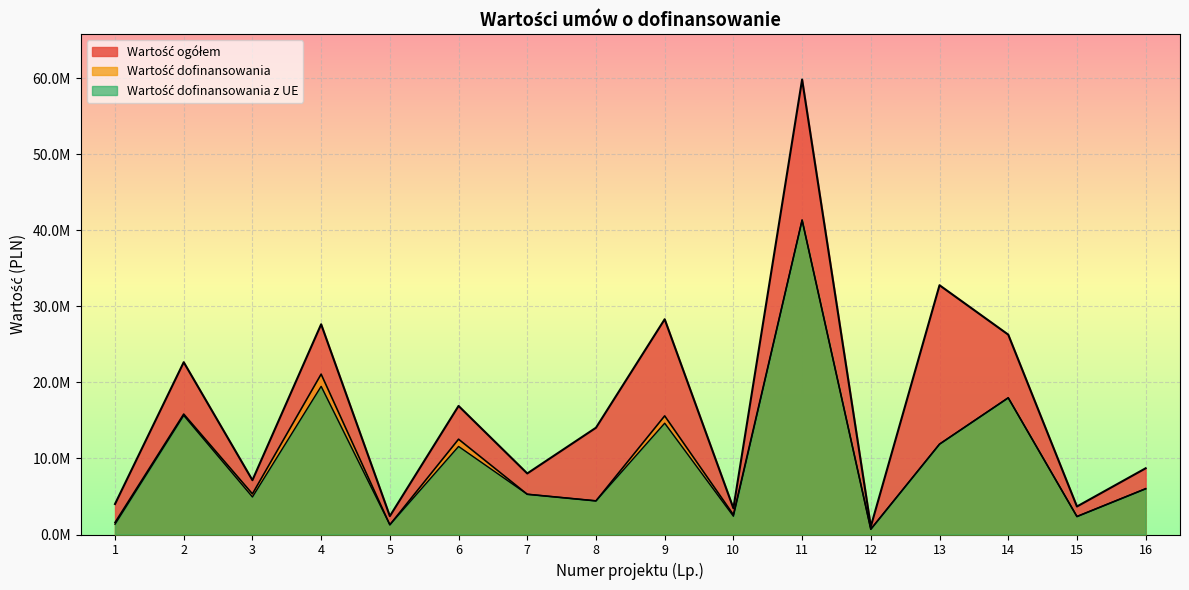

Rank the series at 12 from highest to lowest value.

Wartość ogółem, Wartość dofinansowania, Wartość dofinansowania z UE